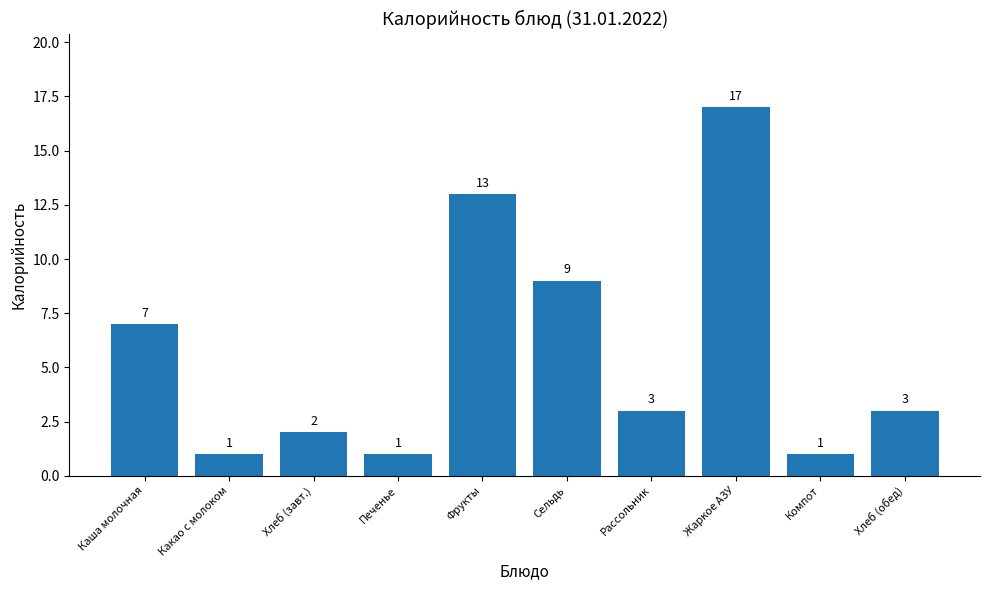

What is the sum of the values at Печенье and Сельдь?

10